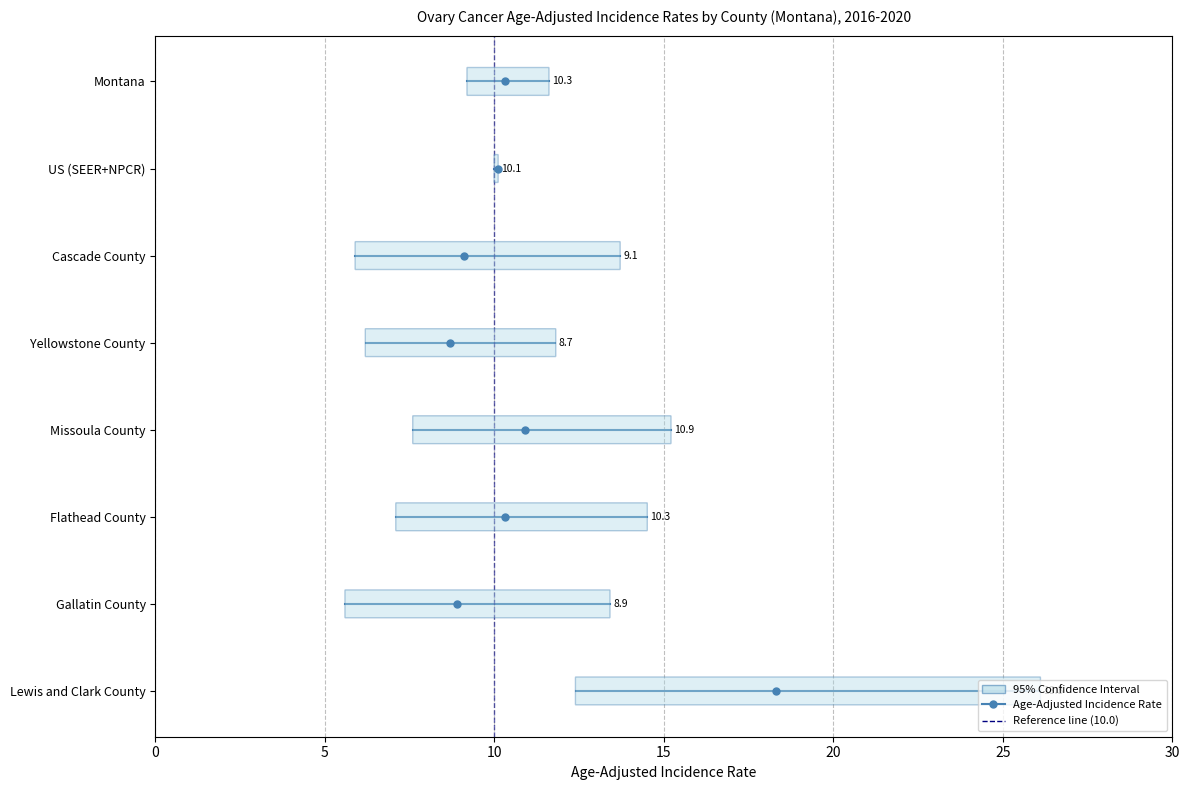

How many series are shown in this chart?

2